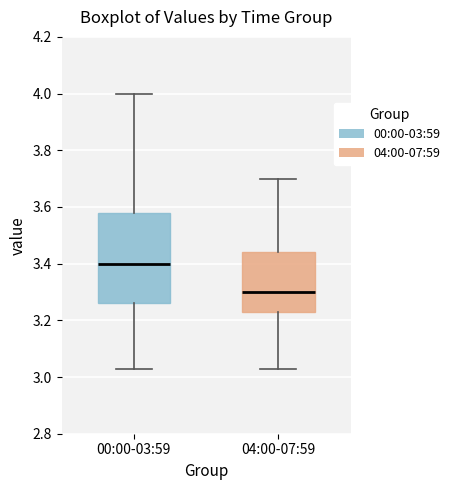

Which box is the tallest, from its lower edge to its upper edge?

00:00-03:59